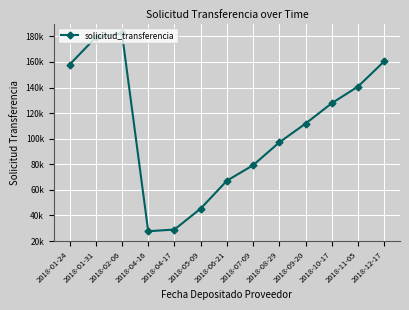

What is the ratio of the value at 2018-05-09 to the value at 2018-08-29?

0.5